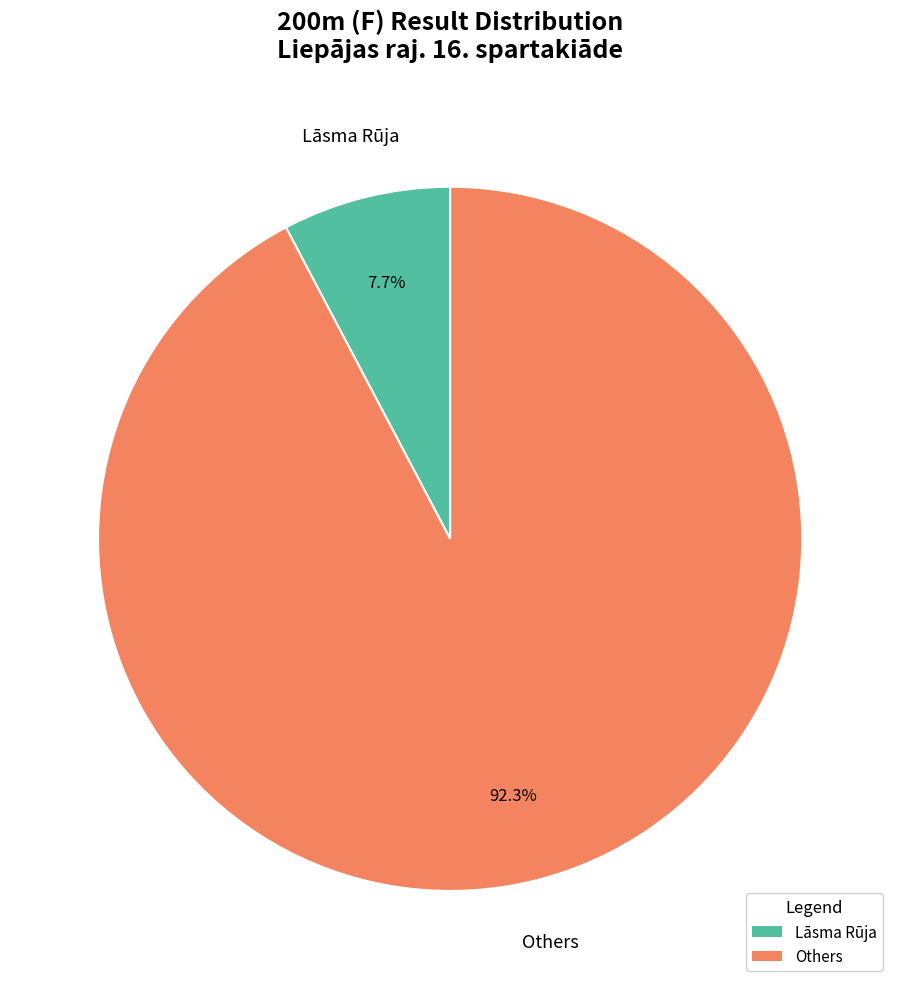

Is there any slice that represents more than half of the pie?

Yes